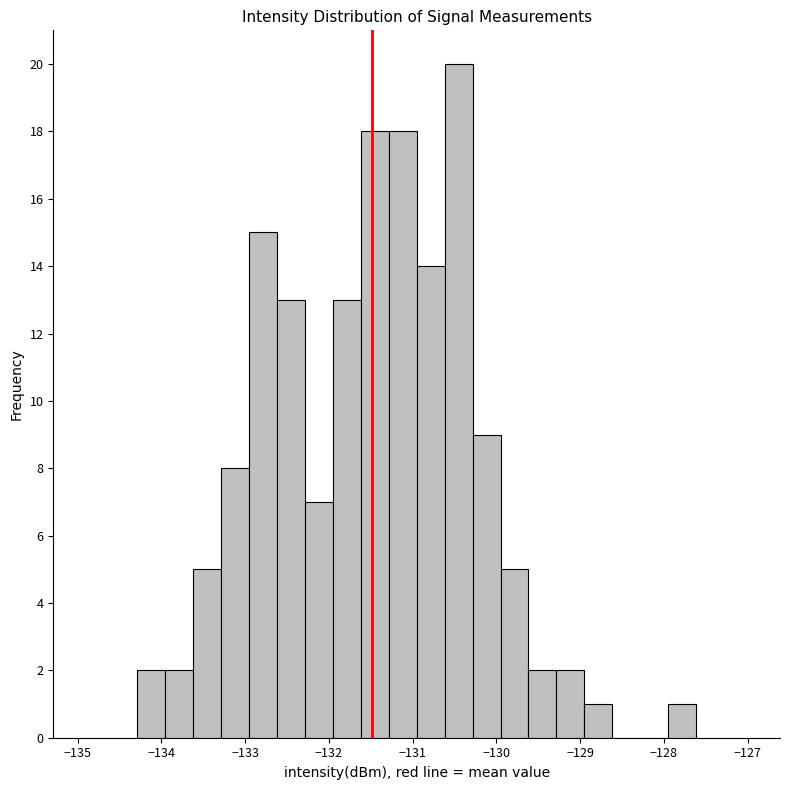

Read against the x-axis, roughly where is the centre of the tallest bar?

-130.5